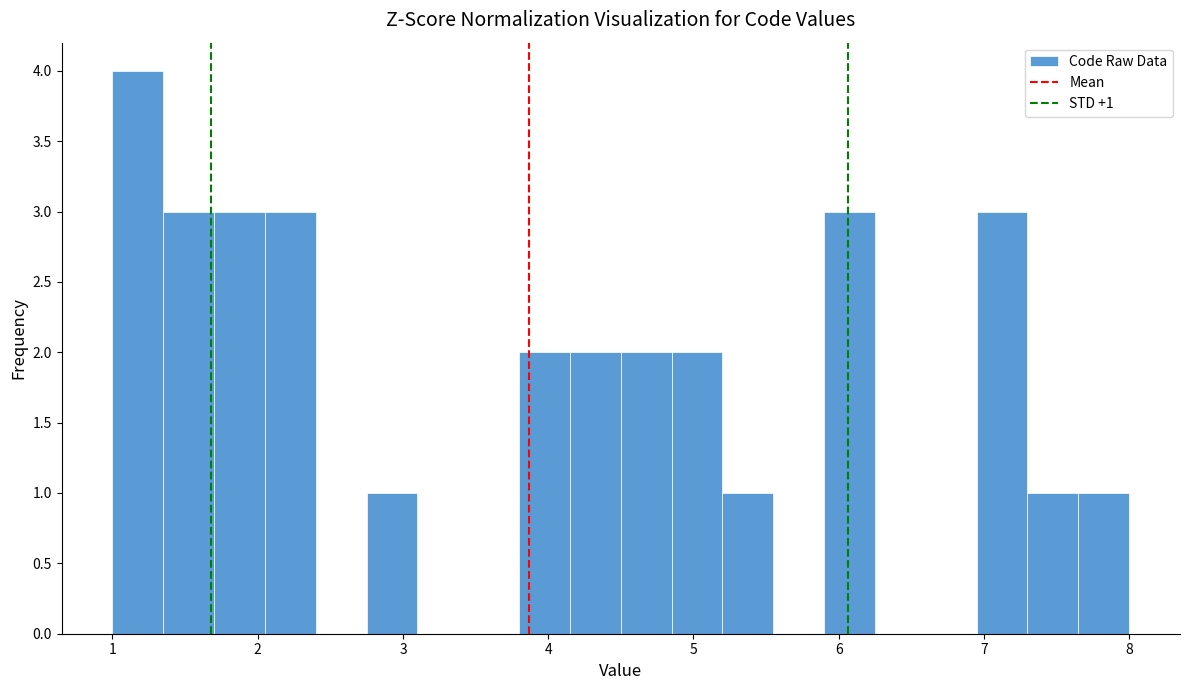

Around what value on the x-axis is the tallest bar? Give the approximate position of its centre, as read against the axis.

1.2